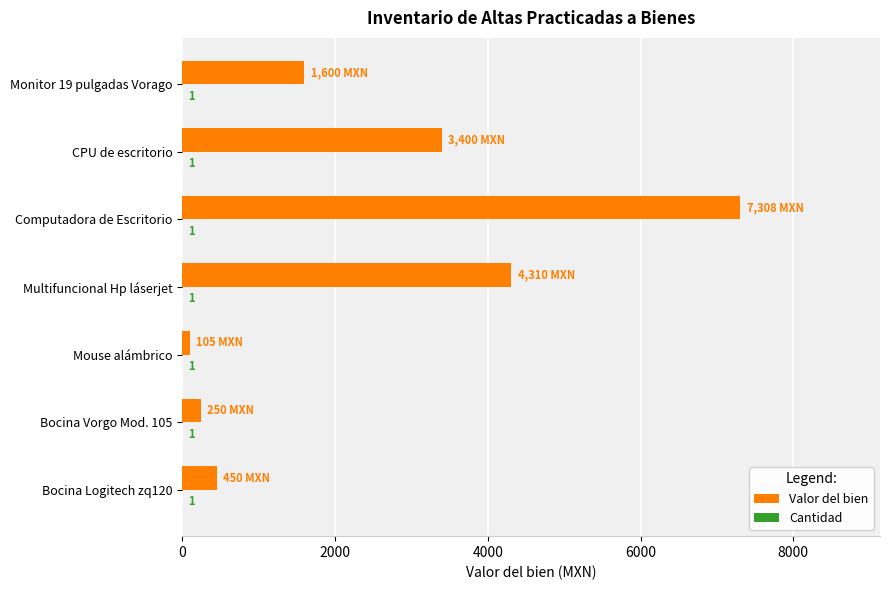

The Valor del bien series shows 7308 at Computadora de Escritorio. True or false?

True